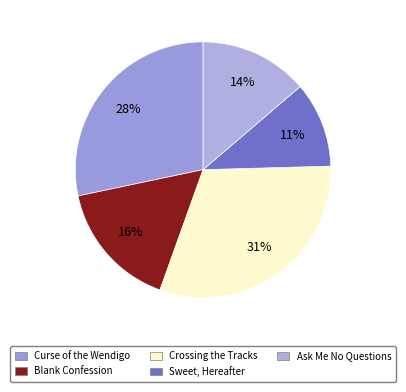

Does Blank Confession represent more than half of the total?

No